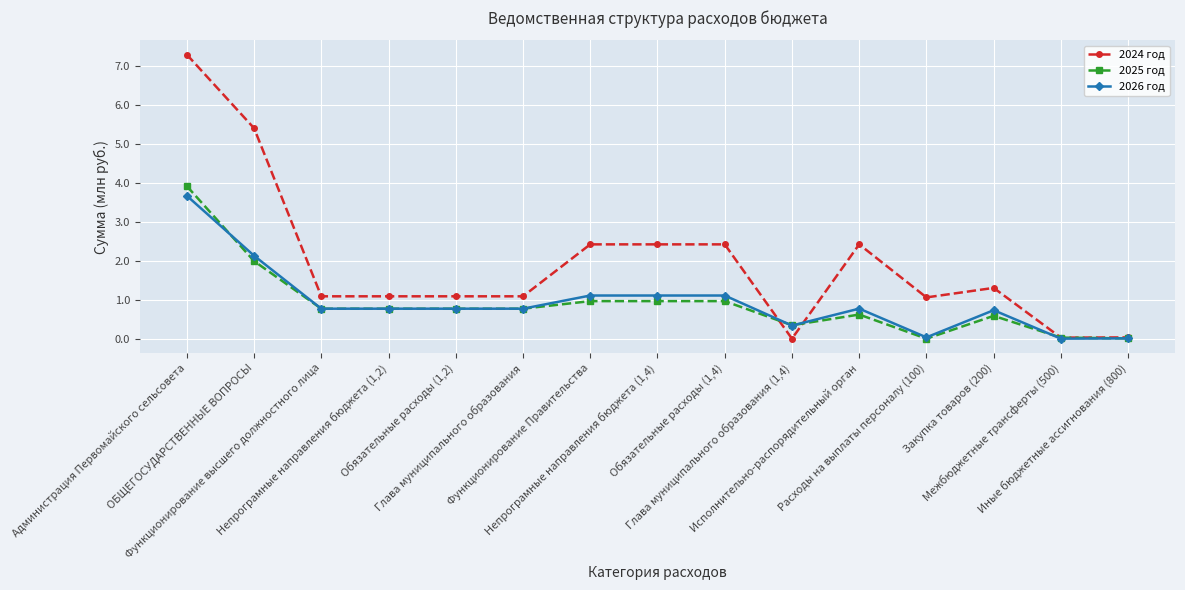

True or false: 2024 год has more than 0 points higher than both neighbors.

True